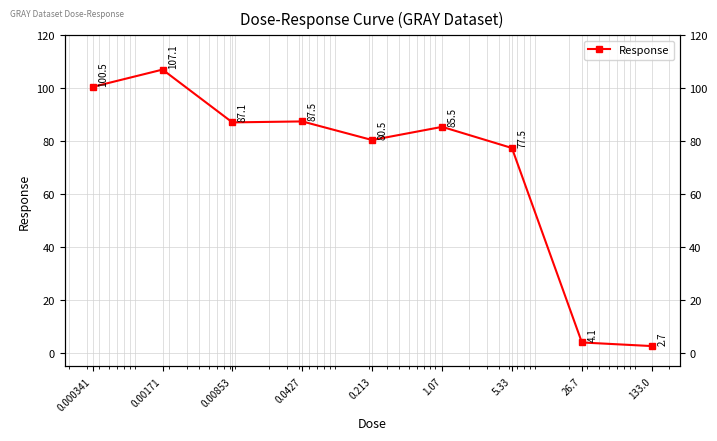

What is the average value?

70.3